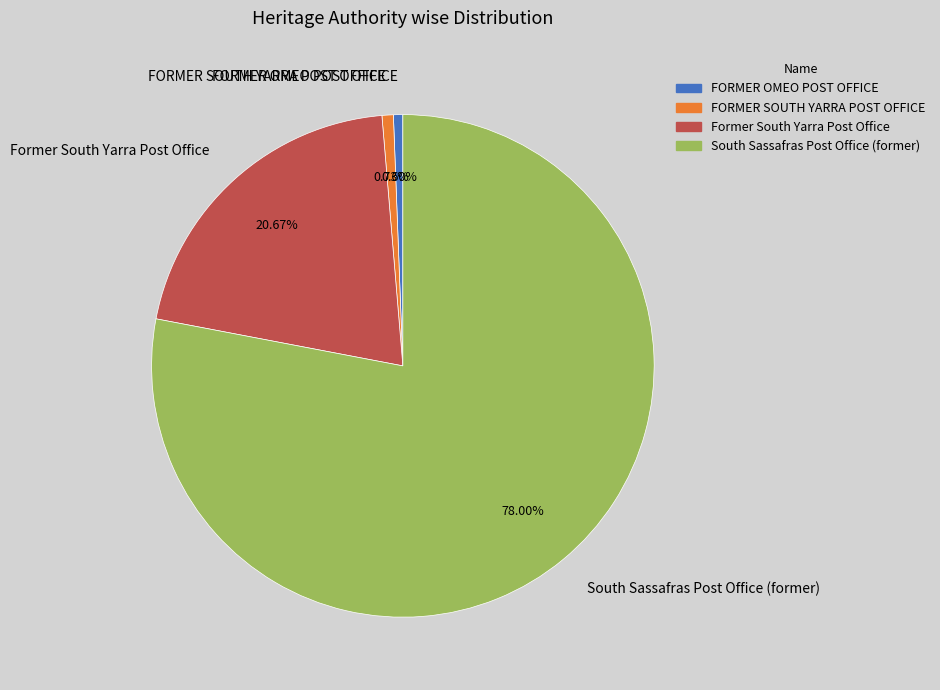

To the nearest percent, what portion does FORMER SOUTH YARRA POST OFFICE represent?

1%